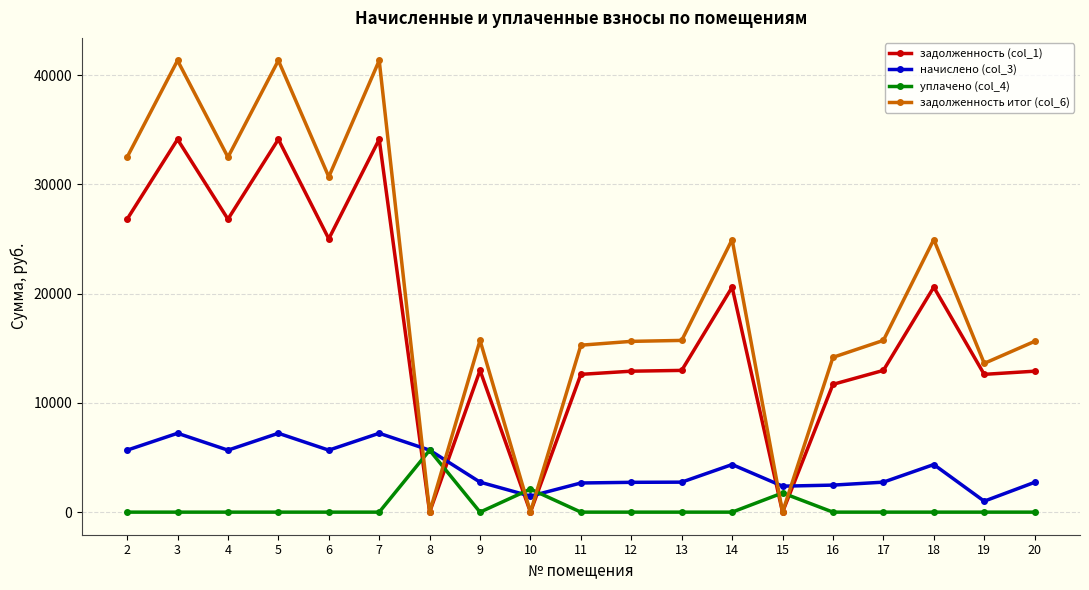

At how many categories does at least one series exceed 29324?

6